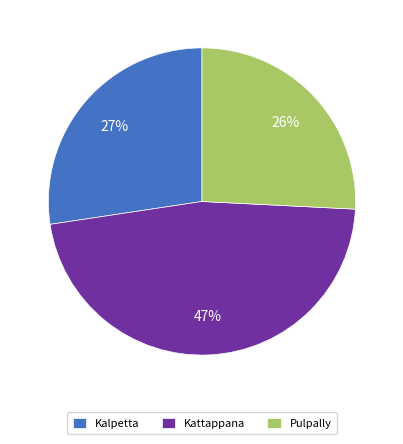

To the nearest percent, what portion does Pulpally represent?

26%